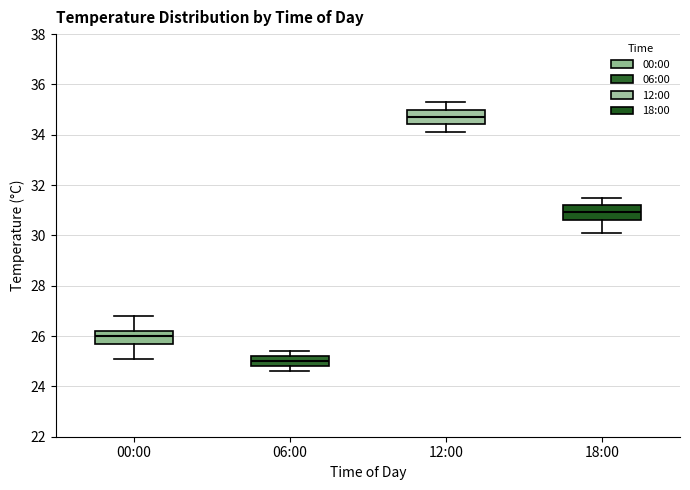

Which box's median line is the lowest?

06:00